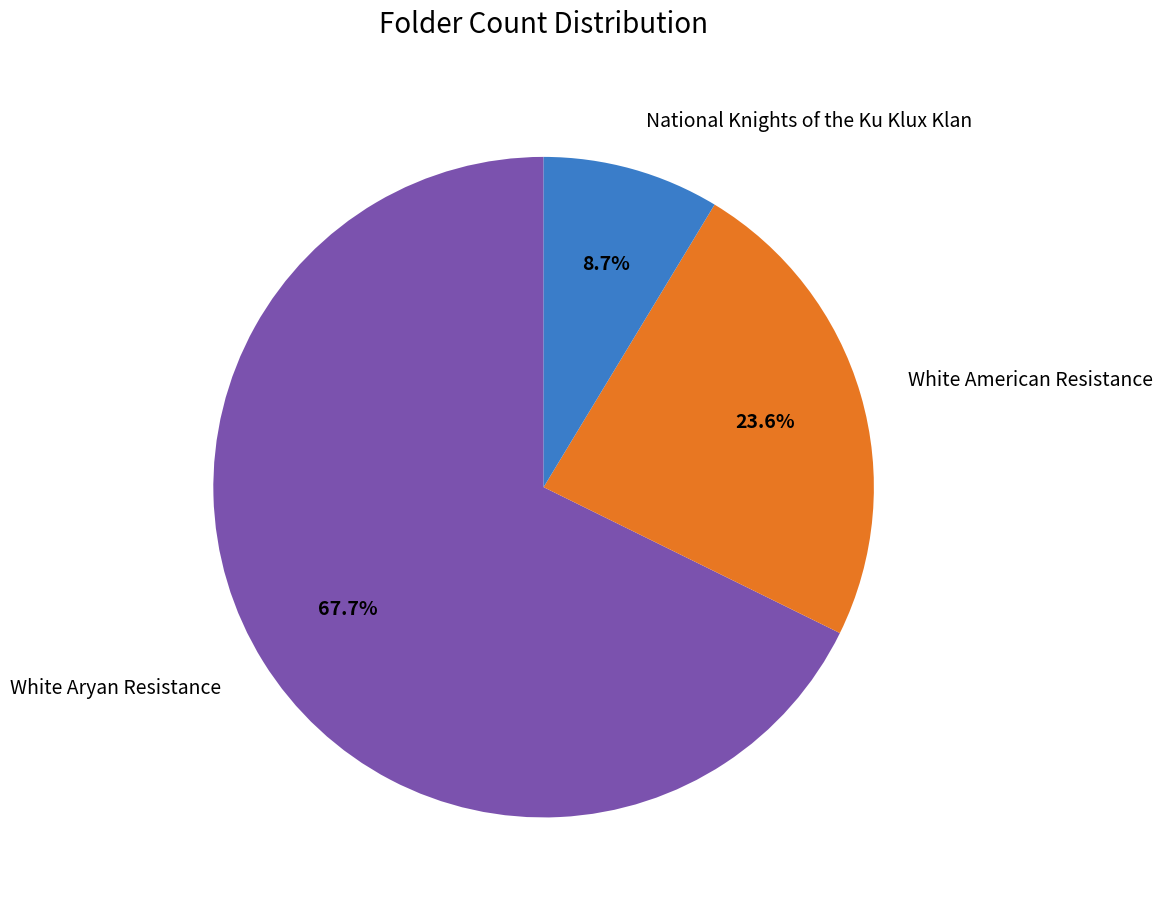

To the nearest percent, what percentage of the pie is National Knights of the Ku Klux Klan?

9%